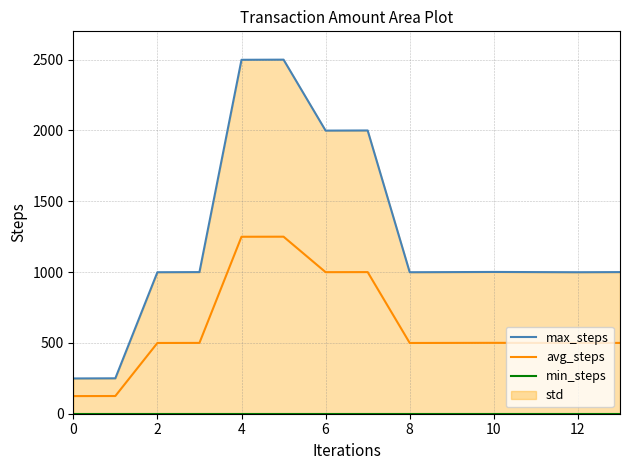

Rank the series by their maximum value, from lowest to highest.

min_steps, avg_steps, max_steps